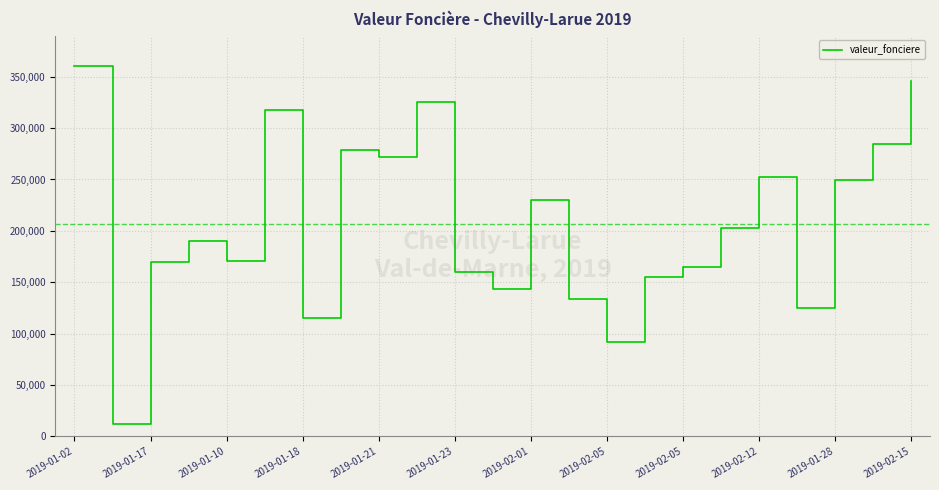

What is the difference between the maximum and minimum values?

347500